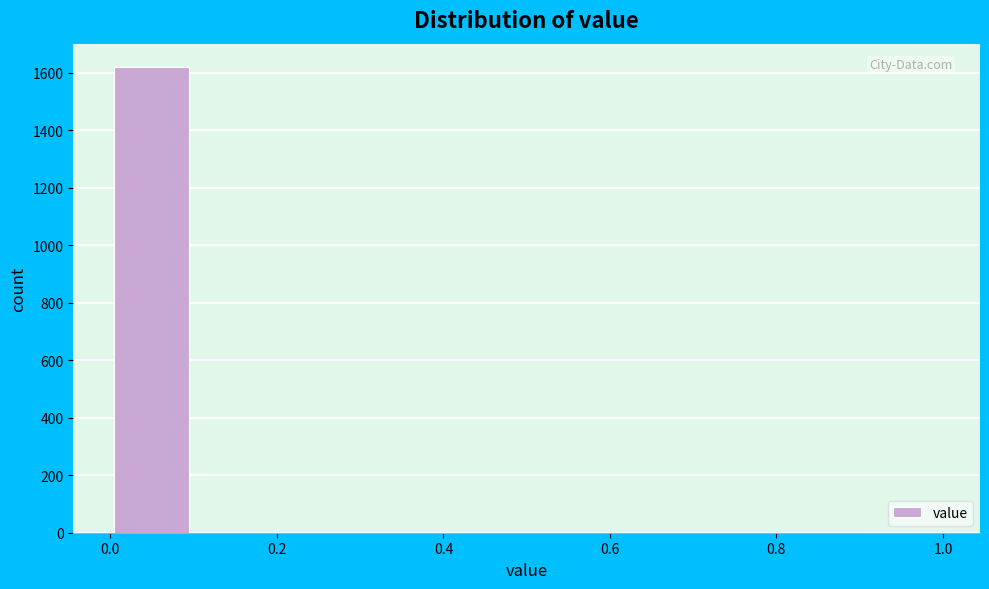

Reading left to right, list every bar in this chart as the range it spans on the x-axis followed by its height. The values are not printed on the chart, so give them approximately, as read against the axis.

0.0 to 0.1: 1620
0.1 to 0.2: 0
0.2 to 0.3: 0
0.3 to 0.4: 0
0.4 to 0.5: 0
0.5 to 0.6: 0
0.6 to 0.7: 0
0.7 to 0.8: 0
0.8 to 0.9: 0
0.9 to 1.0: under 20